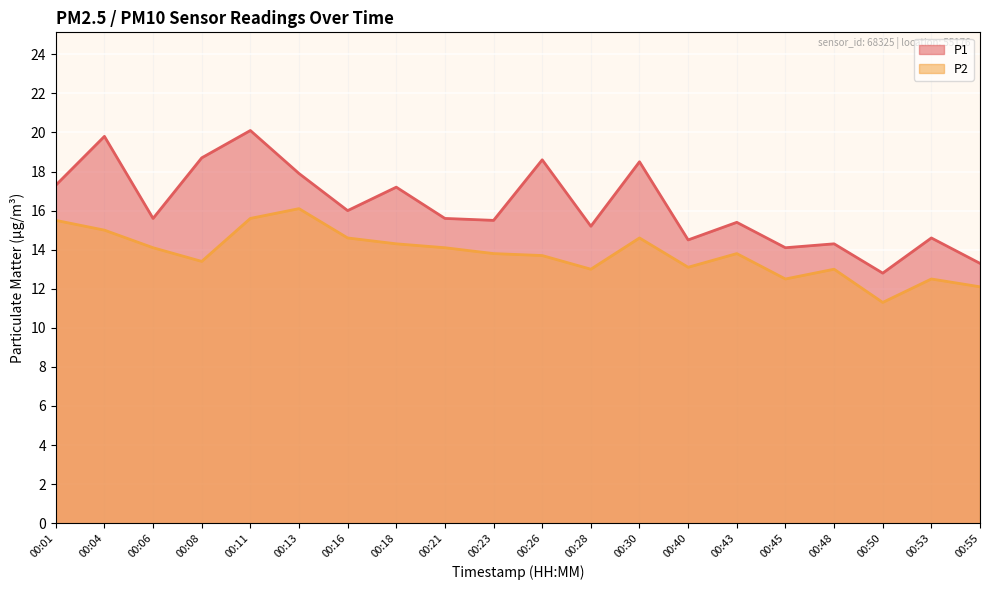

Where is the first local maximum for P2?

00:13